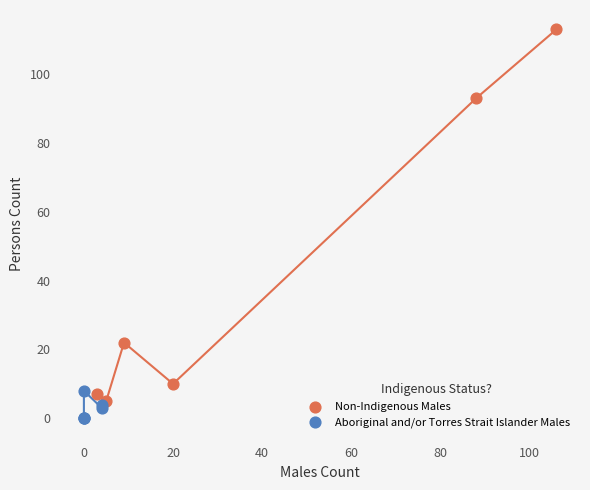

Which series contains the lowest Y value?

Aboriginal and/or Torres Strait Islander Males